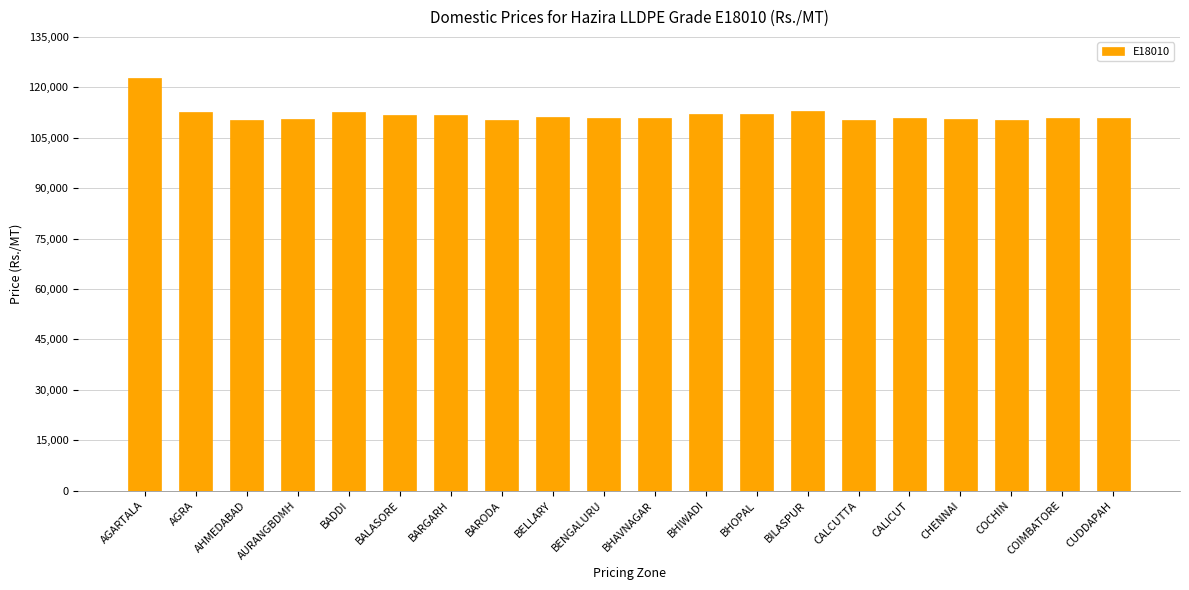

Approximately how many times larger is the value at CALICUT compared to BILASPUR?

1.0